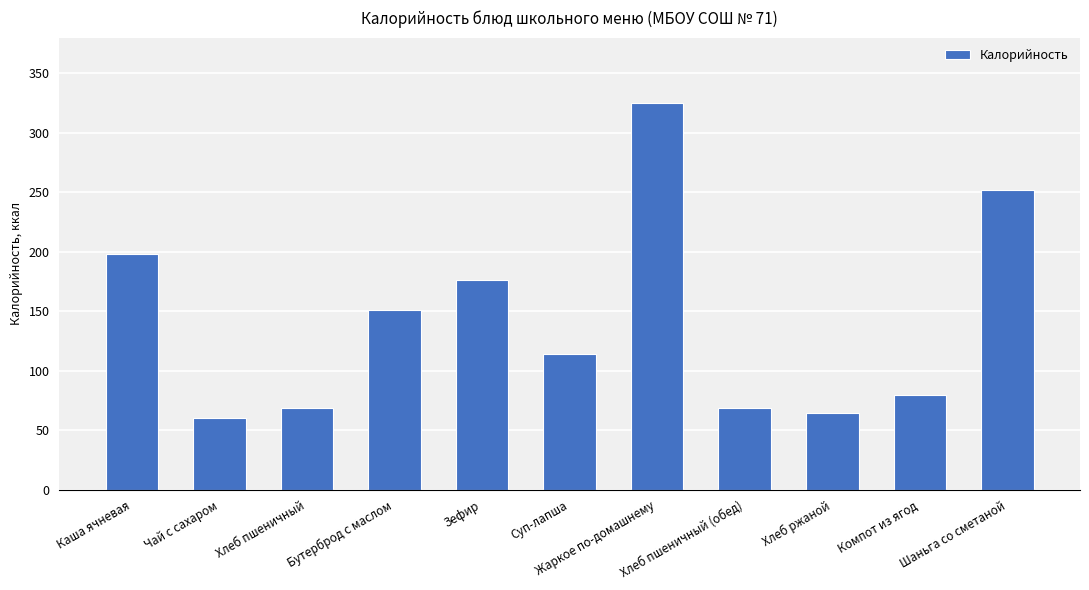

What is the value of the 1st bar from the left?

198.4